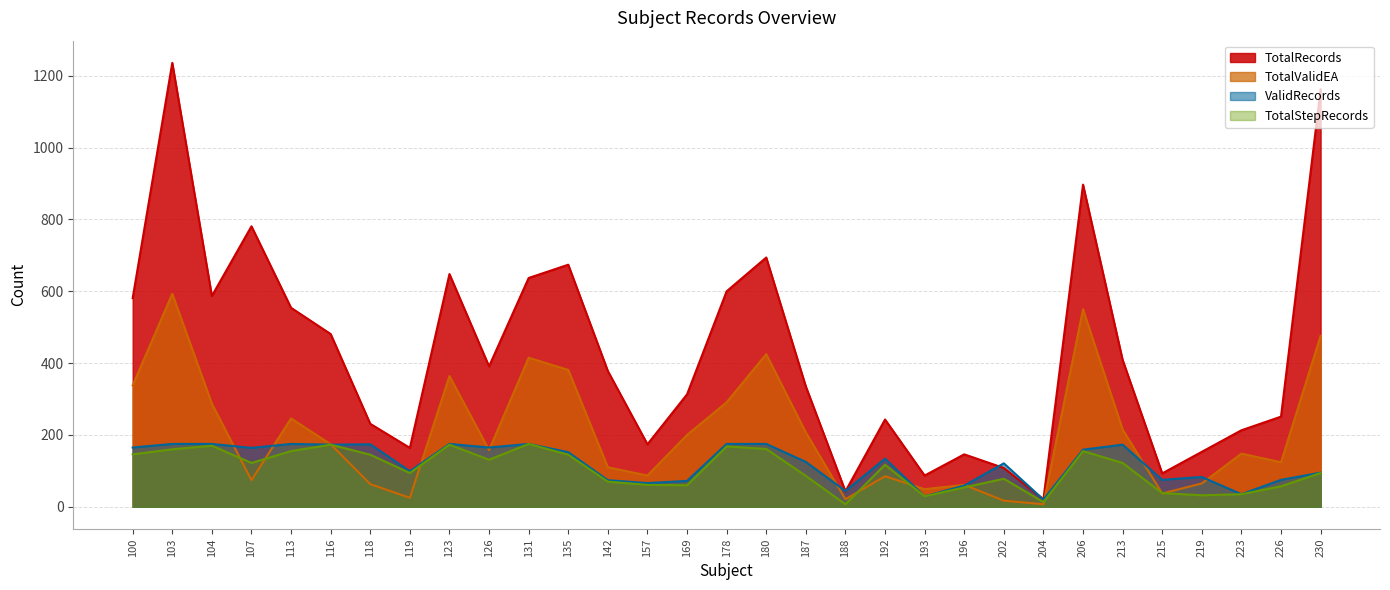

Between 119 and 126, which is larger?

126